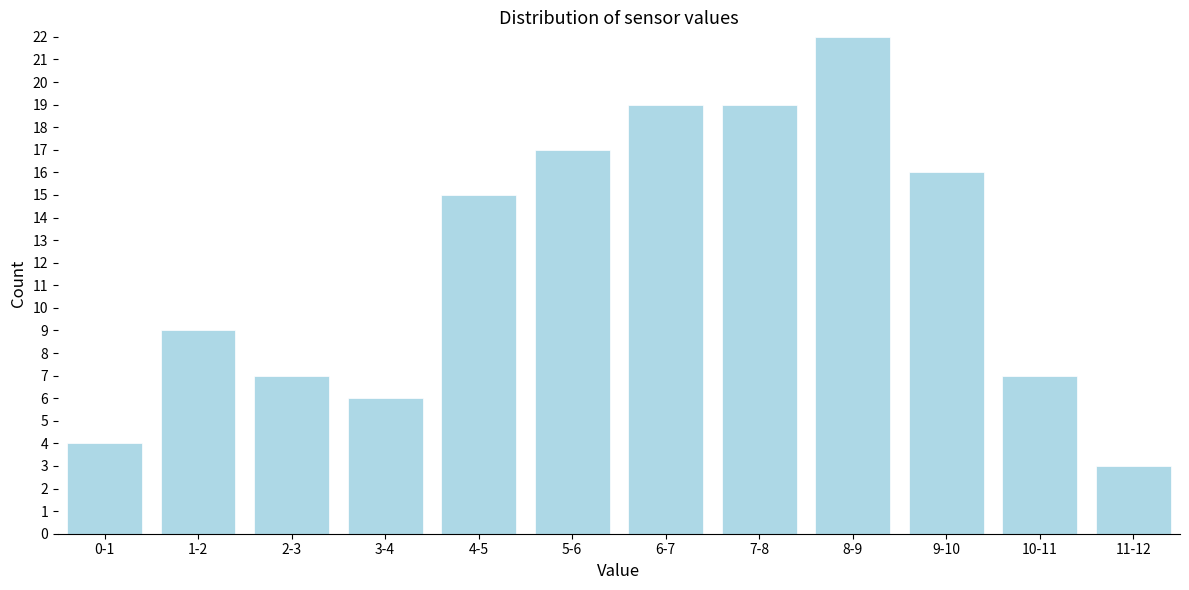

Reading left to right, what are all the values shown in this chart?

4	9	7	6	15	17	19	19	22	16	7	3